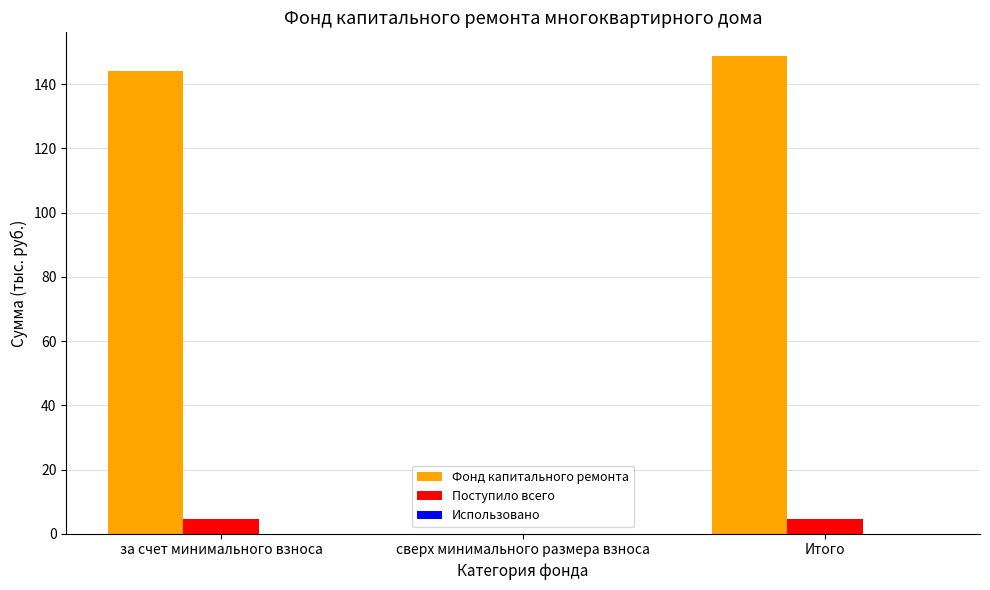

What is the sum of all Фонд капитального ремонта values?

292.8